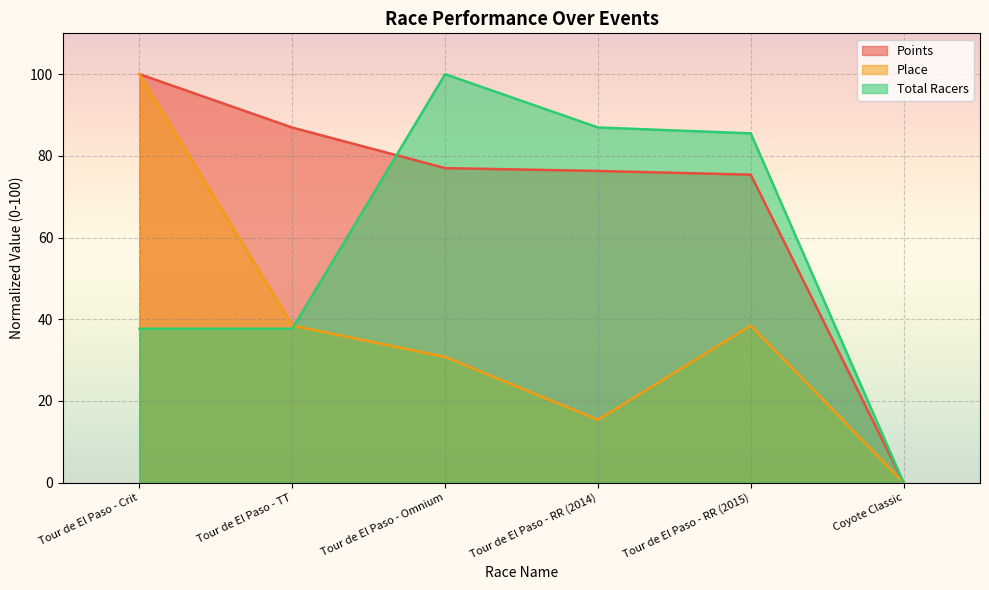

Which category has the highest value across all series?

Tour de El Paso - Crit